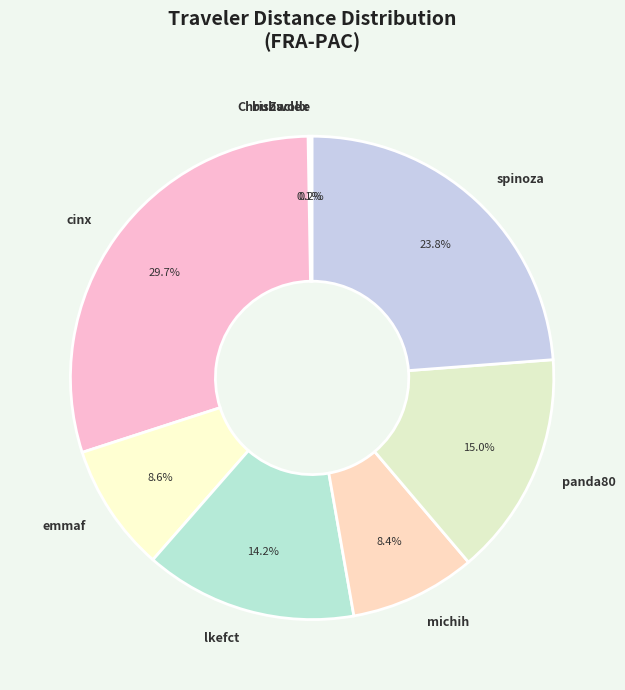

What percentage do panda80 and lkefct together represent?

29.2%